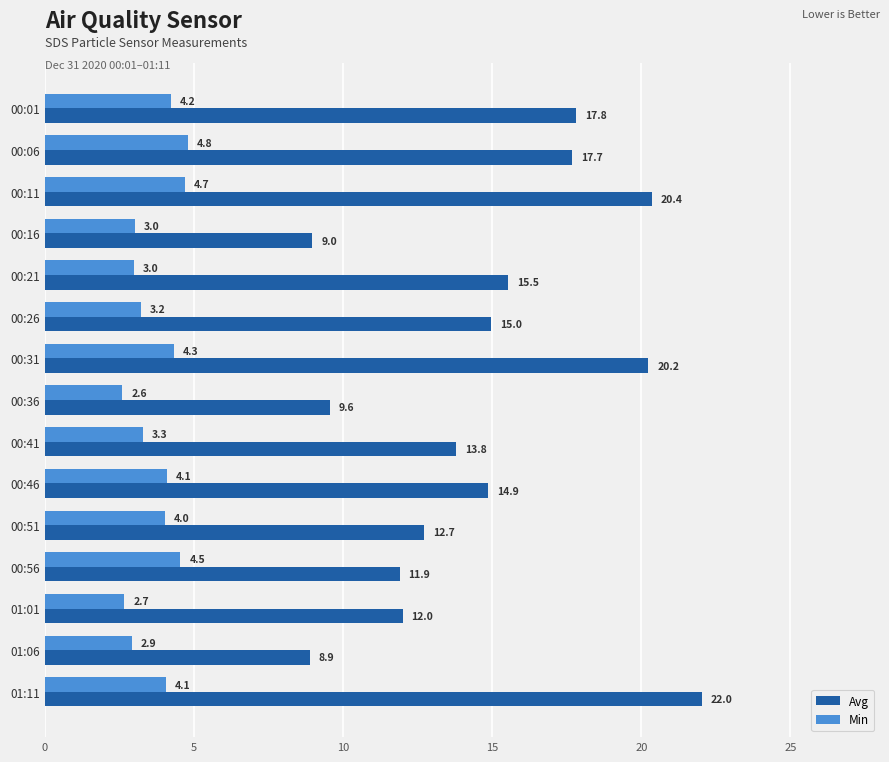

Read the Avg value at 00:16.

9.0